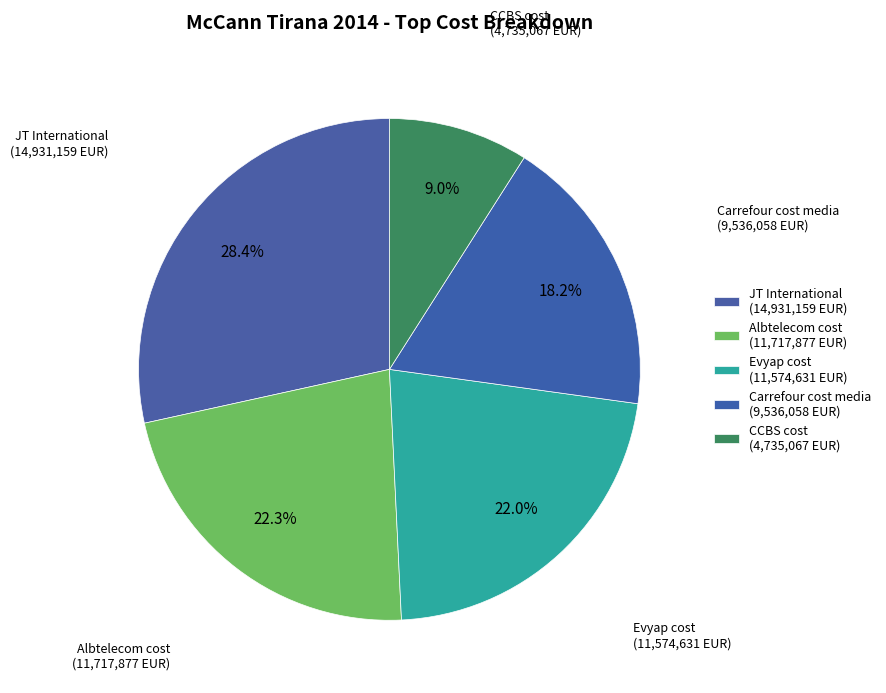

To the nearest percent, what portion does Carrefour cost media represent?

18%